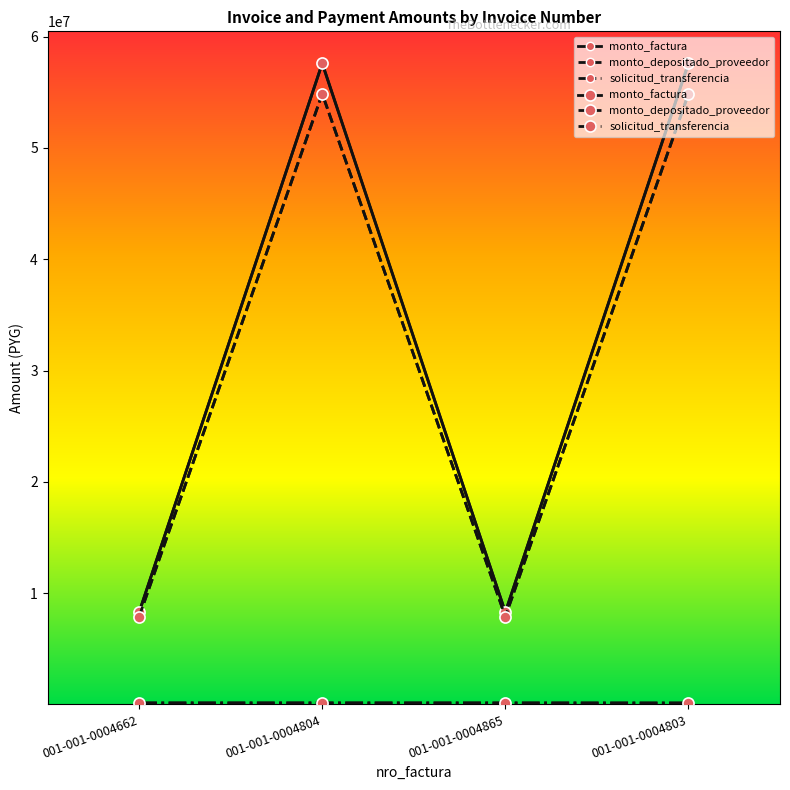

What position from the right is 001-001-0004662?

4